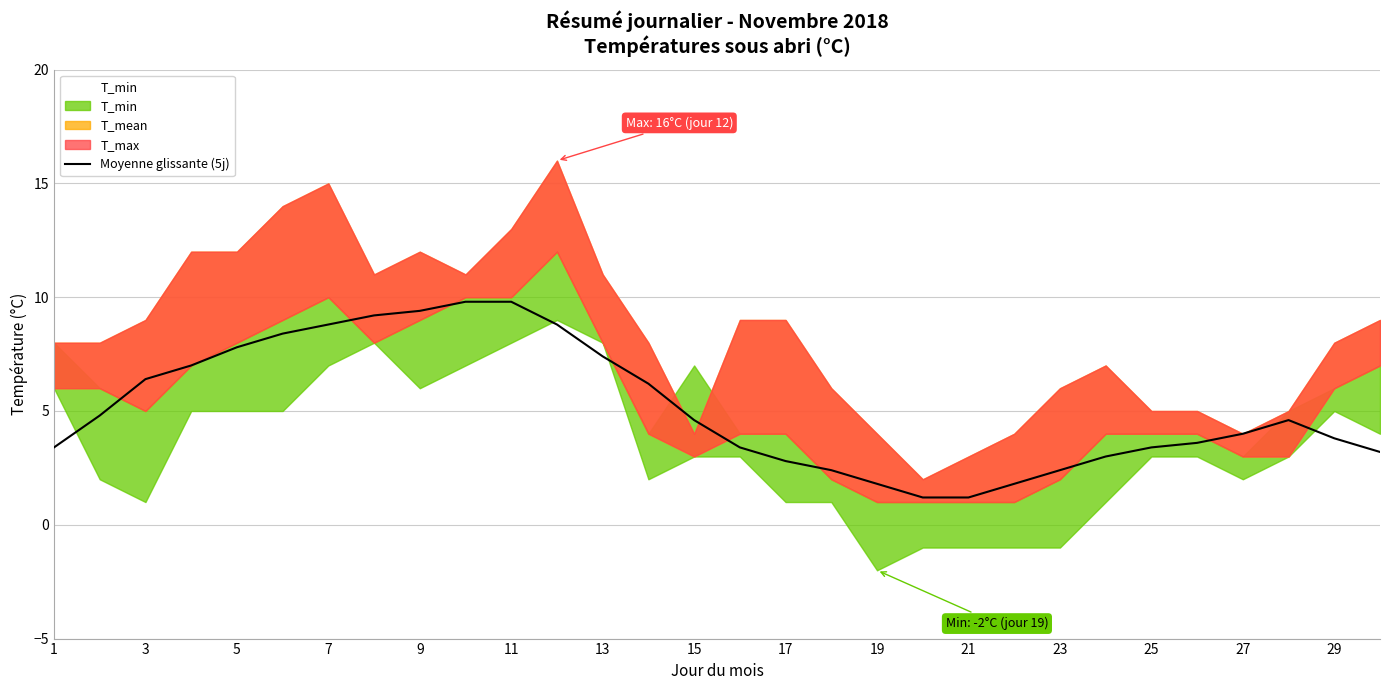

How many interior local peaks (higher than both neighbors) does the data have?

2